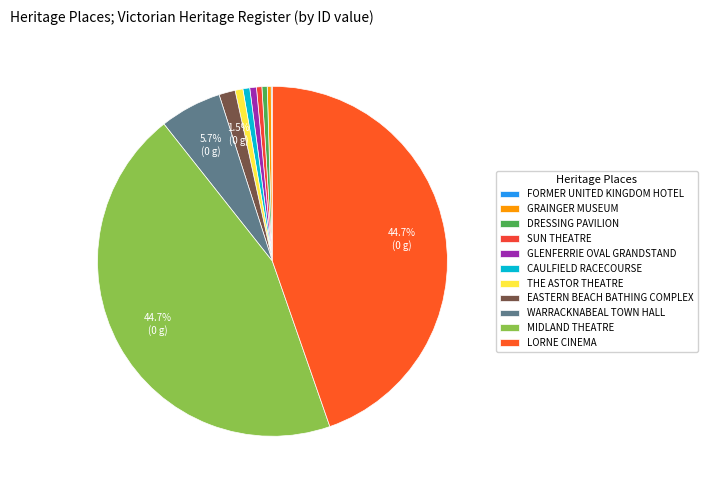

How many segments does this pie chart have?

11